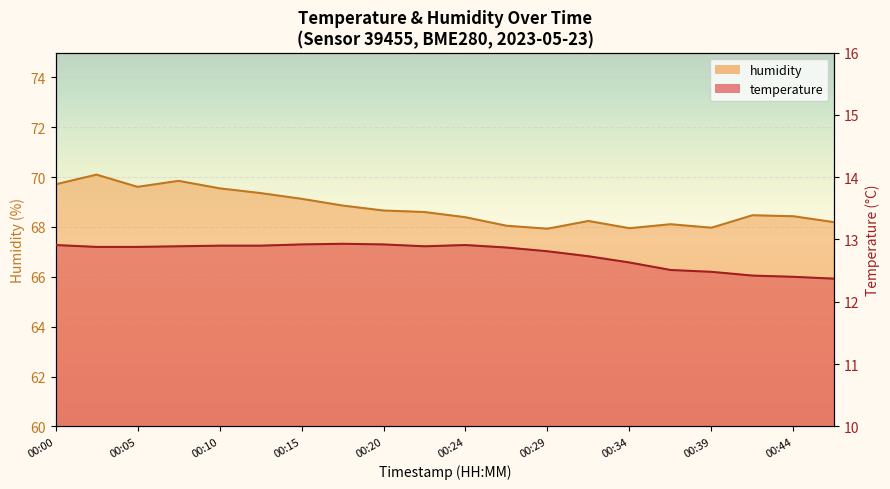

Which category has the lowest value across all series?

00:47